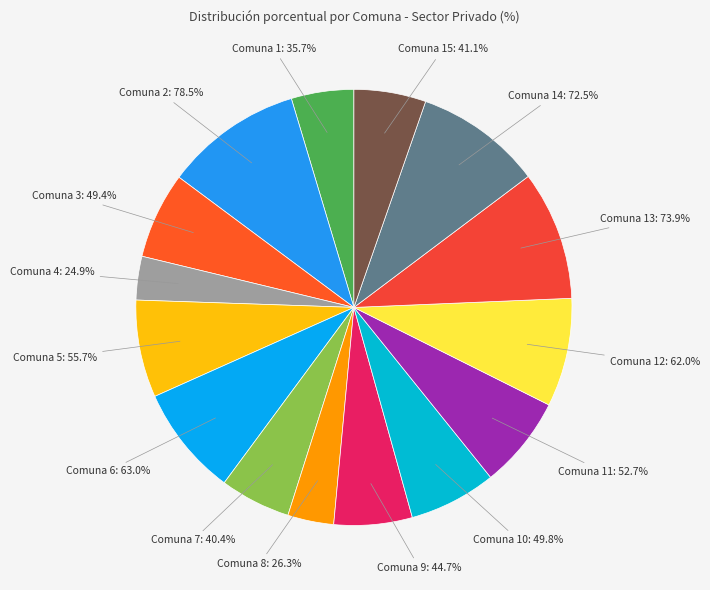

Is the sum of 4 and 14 greater than half?

No